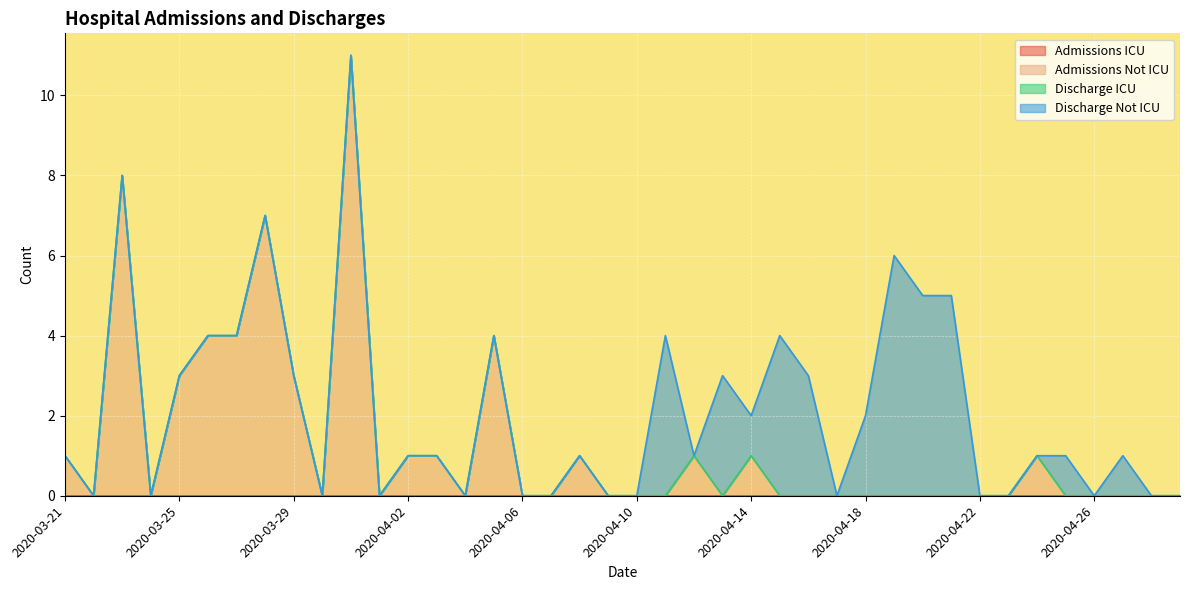

True or false: Admissions ICU has more than 1 points higher than both neighbors.

False